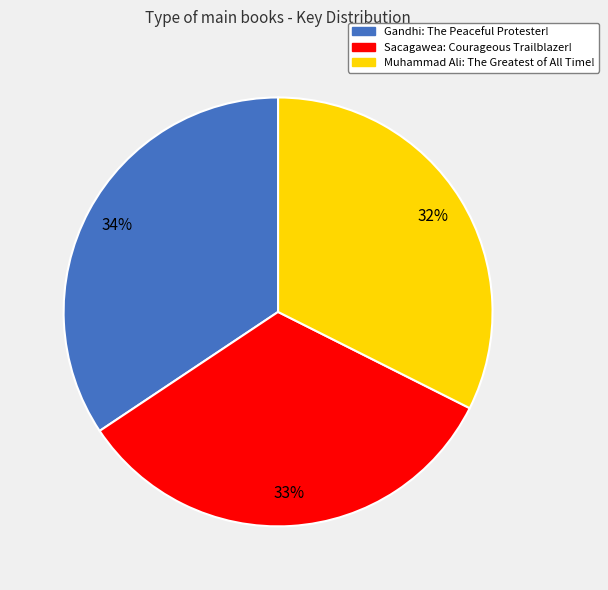

Does Muhammad Ali: The Greatest of All Time! account for over 50% of the chart?

No